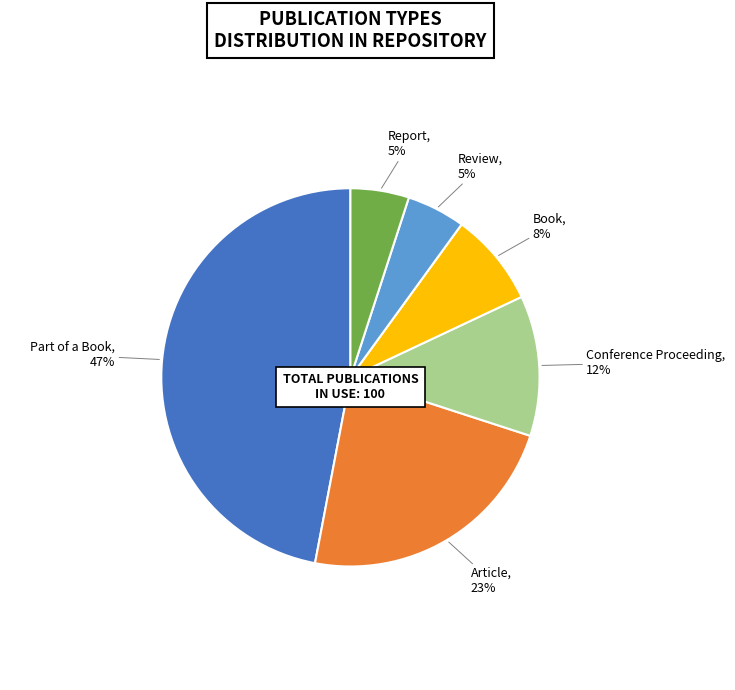

Does any single category account for the majority?

No